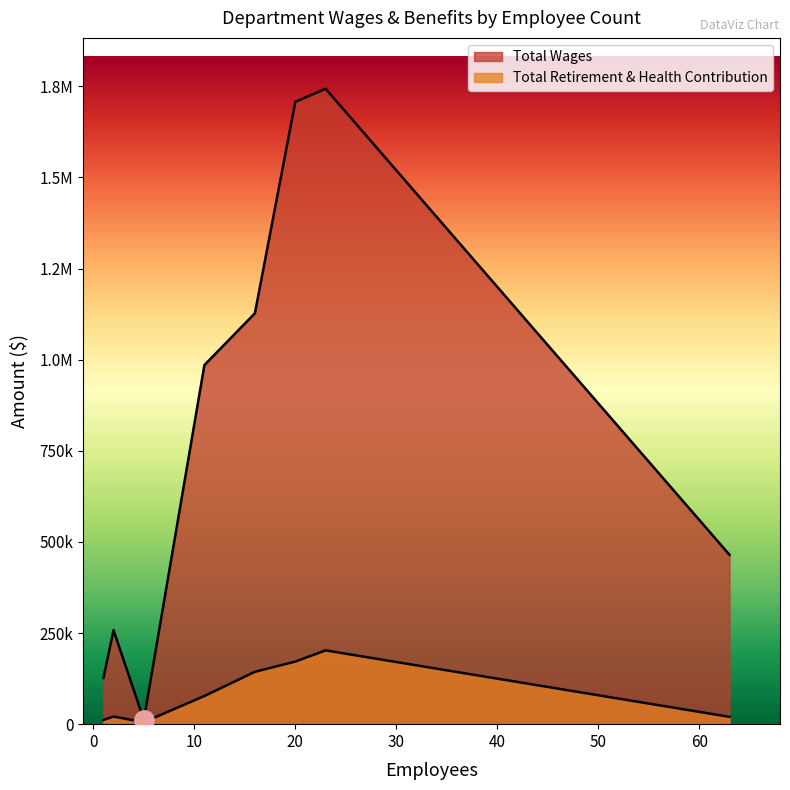

True or false: Total Wages and Total Retirement & Health Contribution intersect in this chart.

False